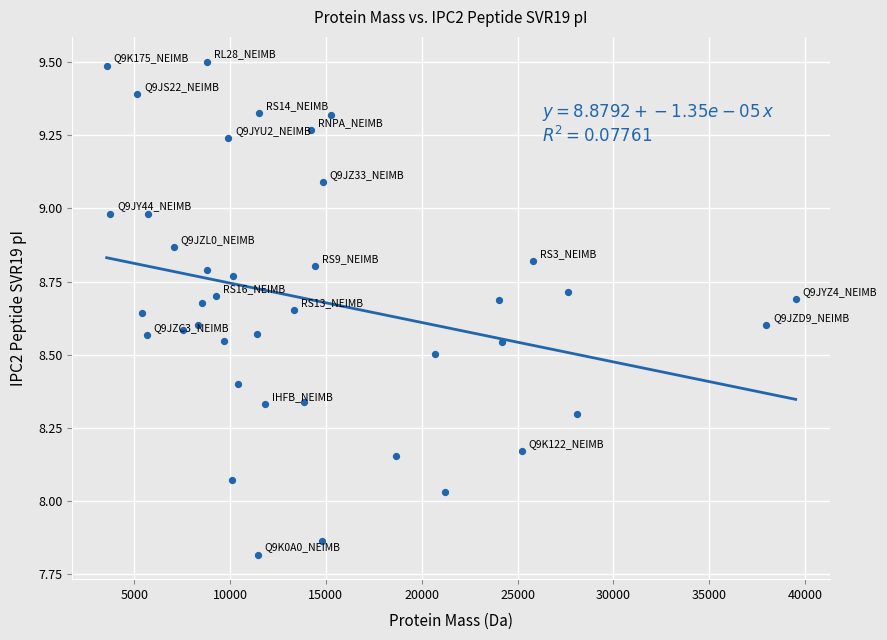

What is the range of X values (max minus min)?

35947.4